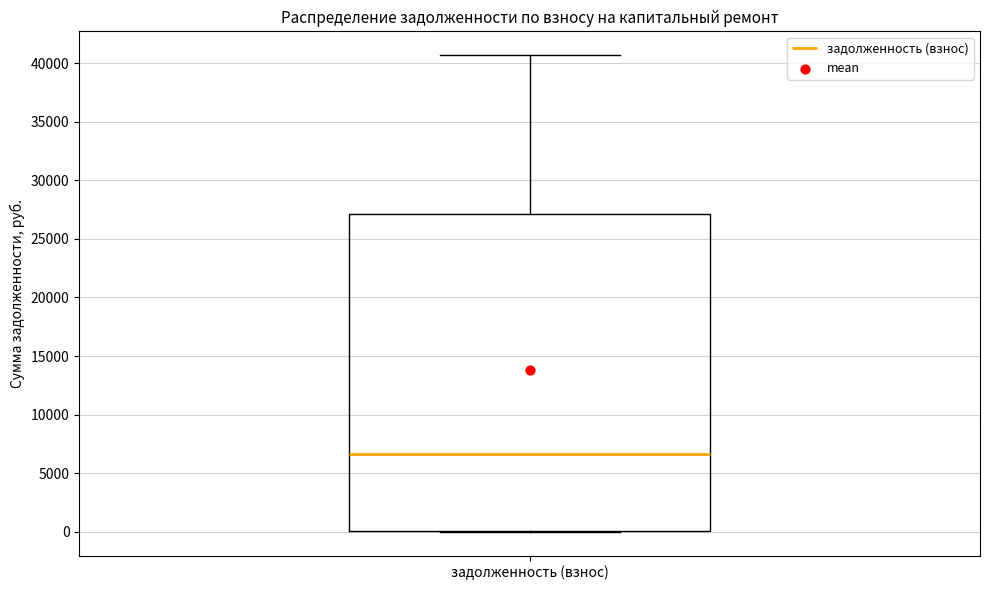

Where does the median line of the box for задолженность (взнос) sit on the y-axis? The values are not printed on the chart, so give them approximately, as read against the axis.

6500